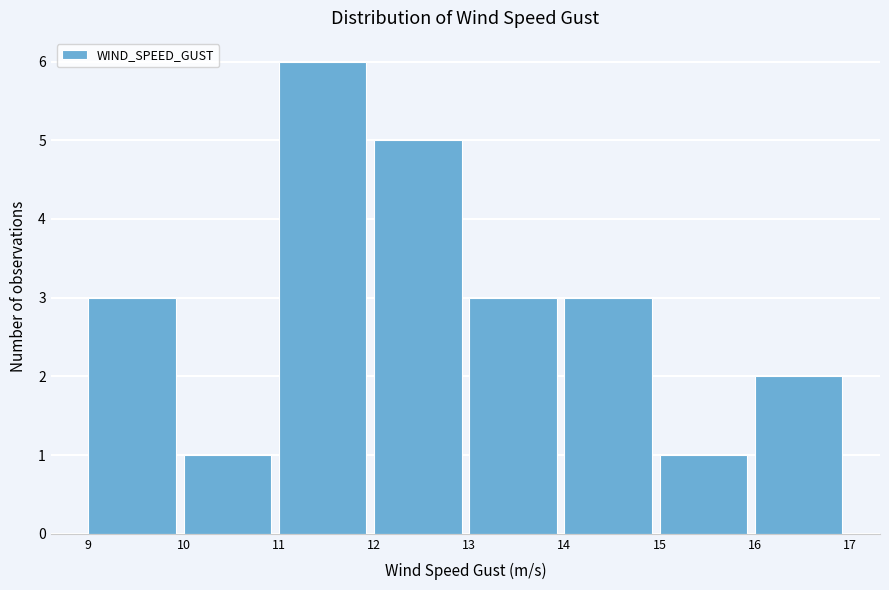

Reading left to right, transcribe this chart: for each bar, give the range it covers on the x-axis and its height. The values are not printed on the chart, so give them approximately, as read against the axis.

9 to 10: 3
10 to 11: 1
11 to 12: 6
12 to 13: 5
13 to 14: 3
14 to 15: 3
15 to 16: 1
16 to 17: 2